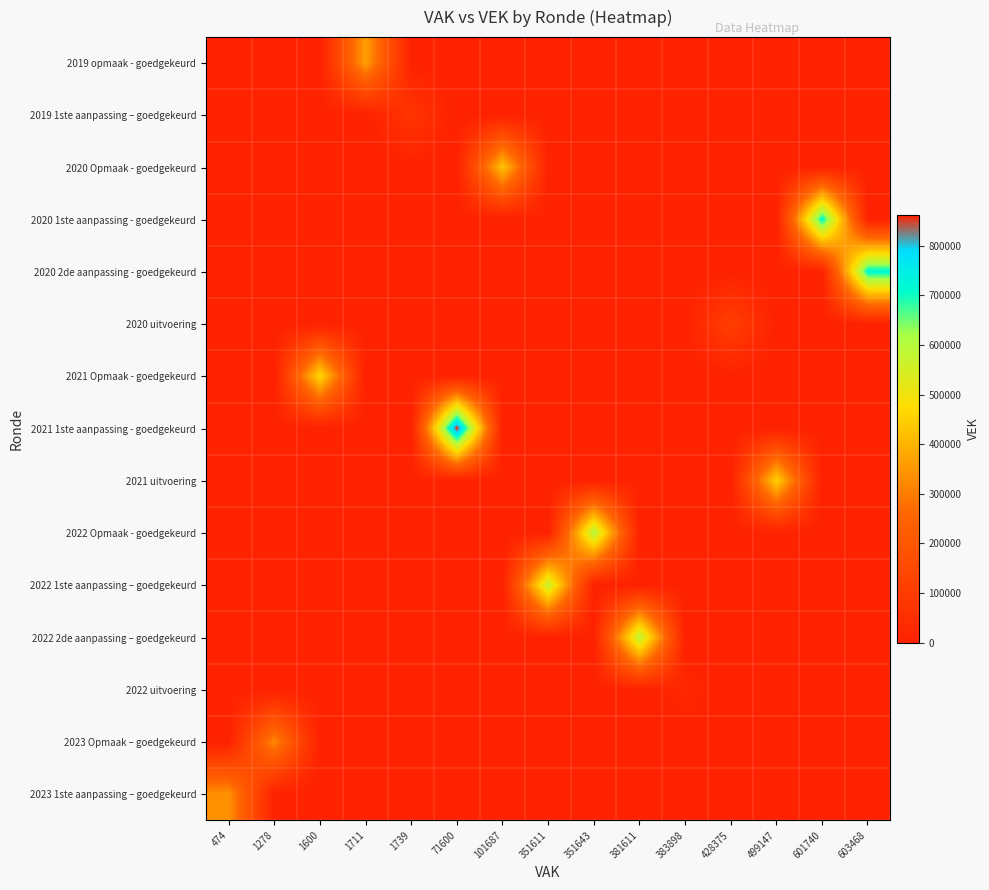

How many categories are shown in the chart?

15